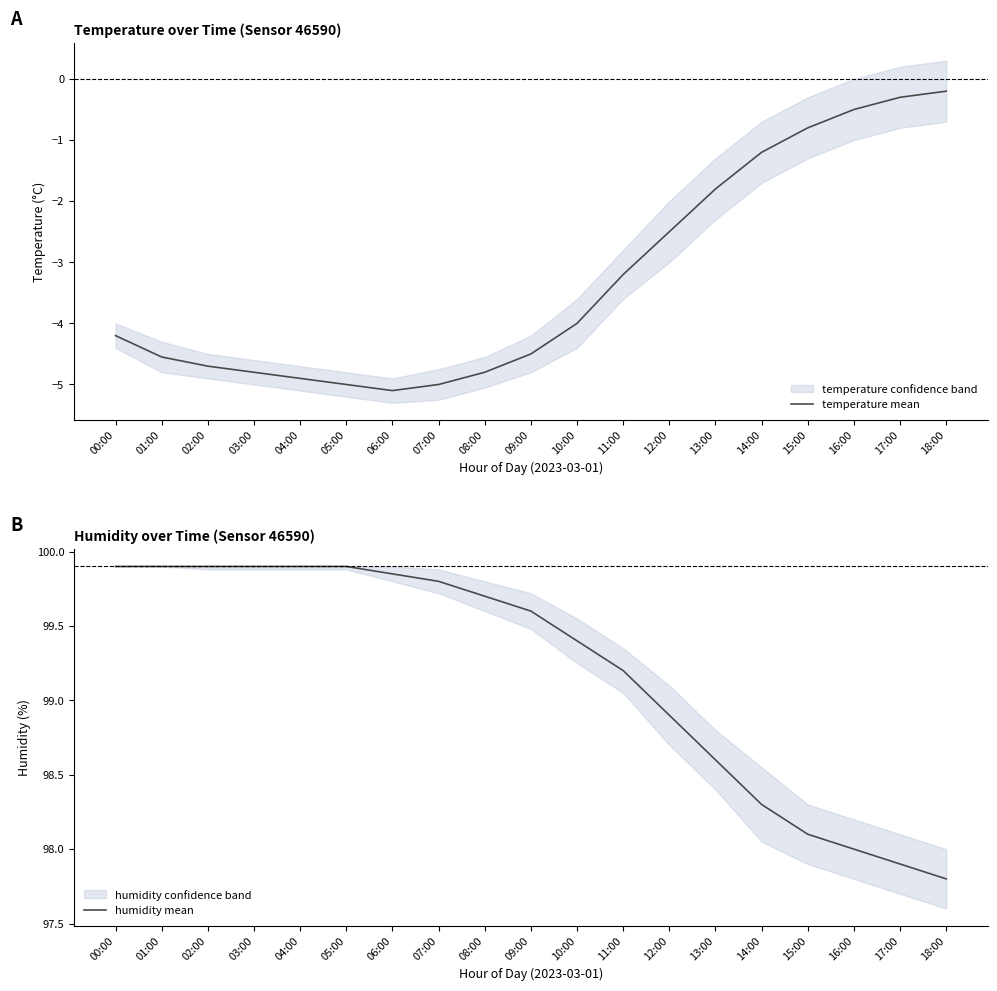

Where is the first local minimum for temperature mean?

06:00